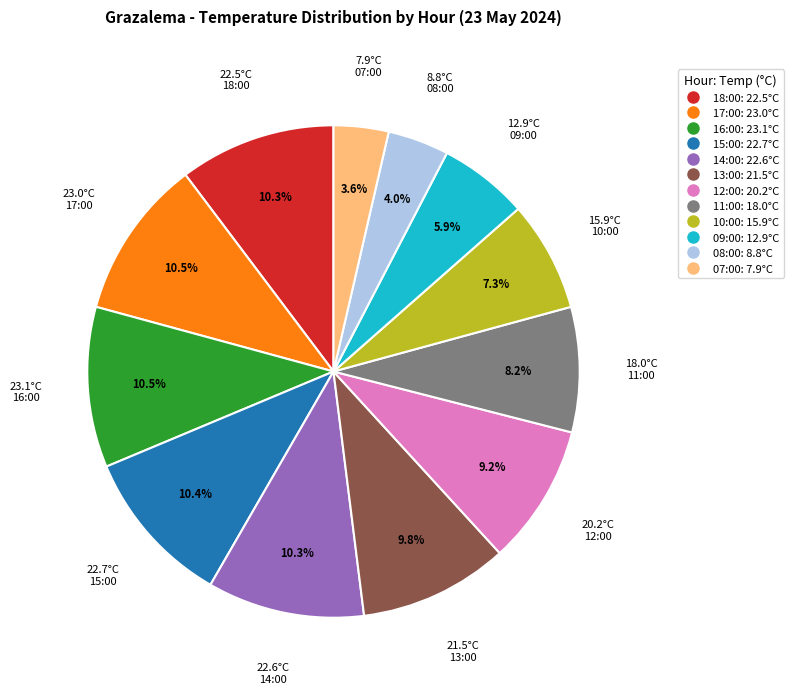

Is there any slice that represents more than half of the pie?

No